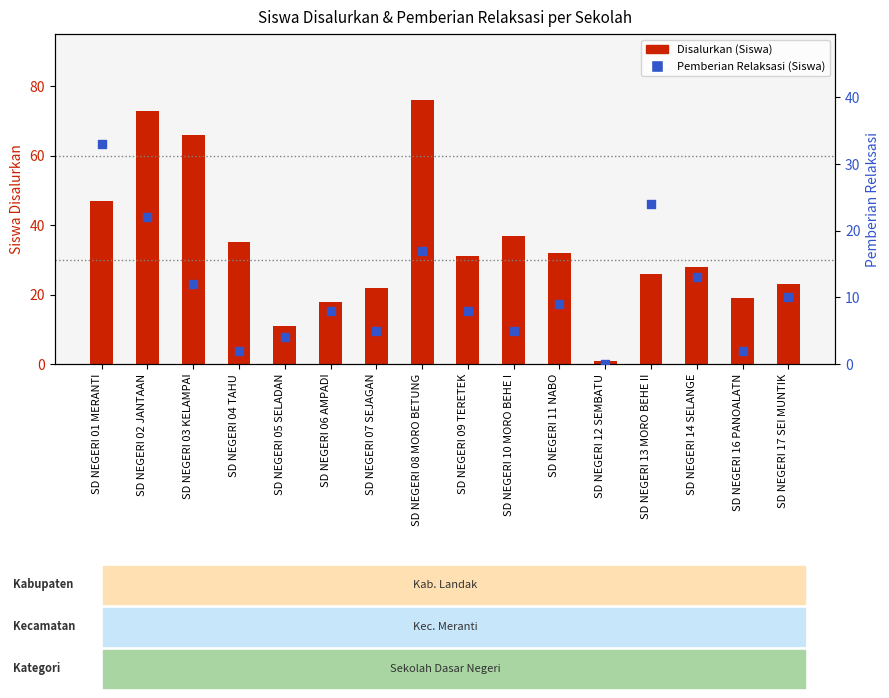

Is the value of Pemberian Relaksasi (Siswa) at SD NEGERI 07 SEJAGAN greater than the value of Disalurkan (Siswa) at SD NEGERI 01 MERANTI?

No